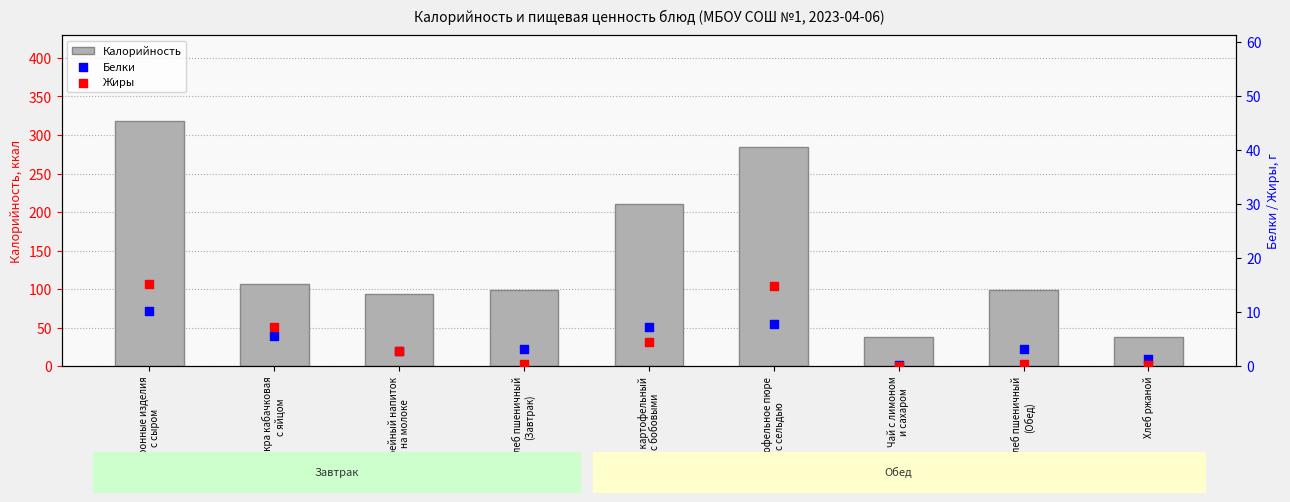

What are all the series names shown in the legend?

Калорийность, Белки, Жиры